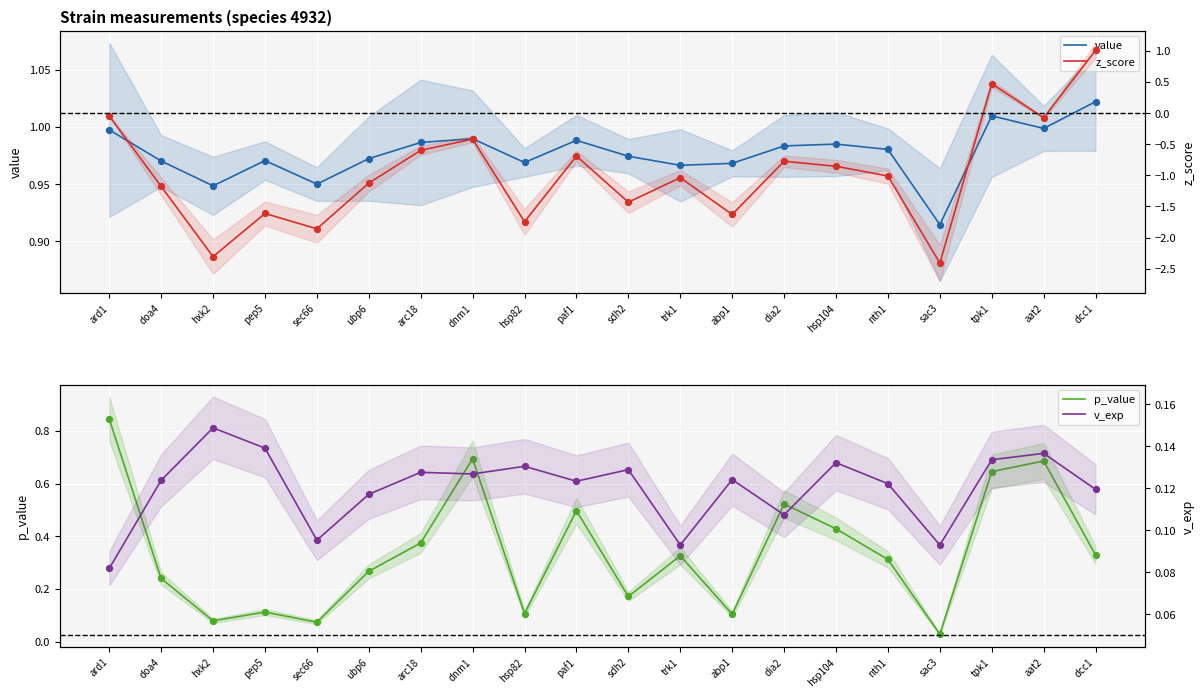

Which series has the largest total across all categories?

value